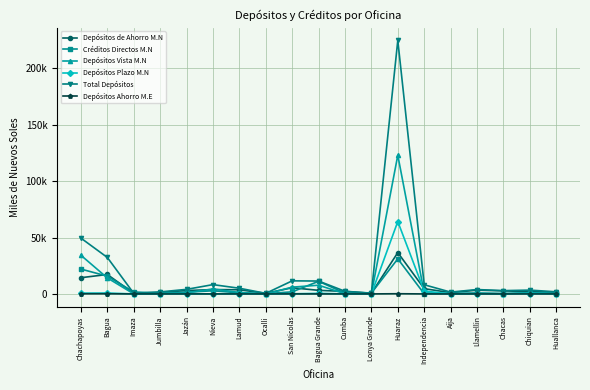

At how many categories does at least one series exceed 25877?

3